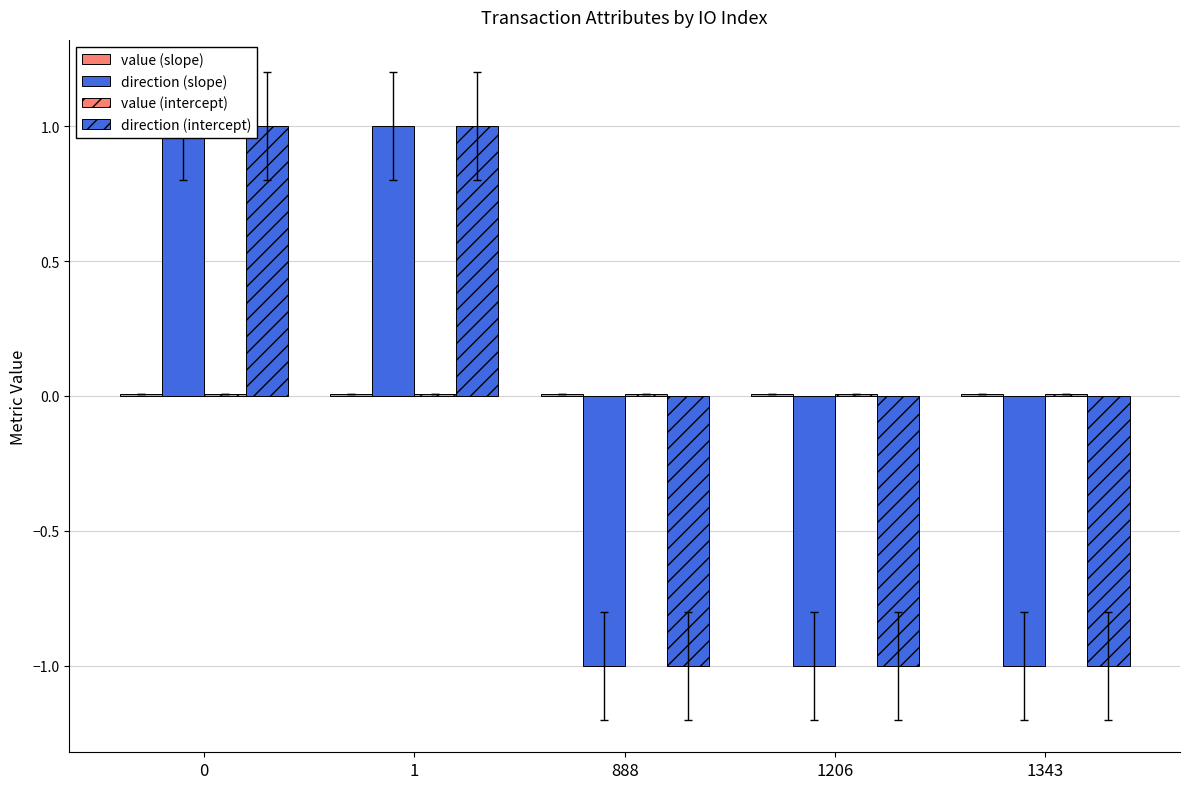

What is the value of the direction (intercept) bar at the 1st from the left?

1.0